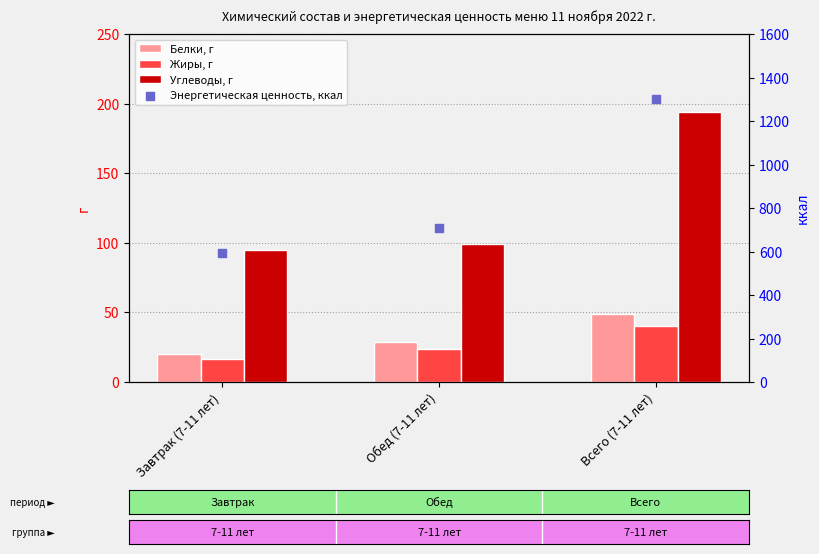

Which series has the largest total across all categories?

Энергетическая ценность, ккал